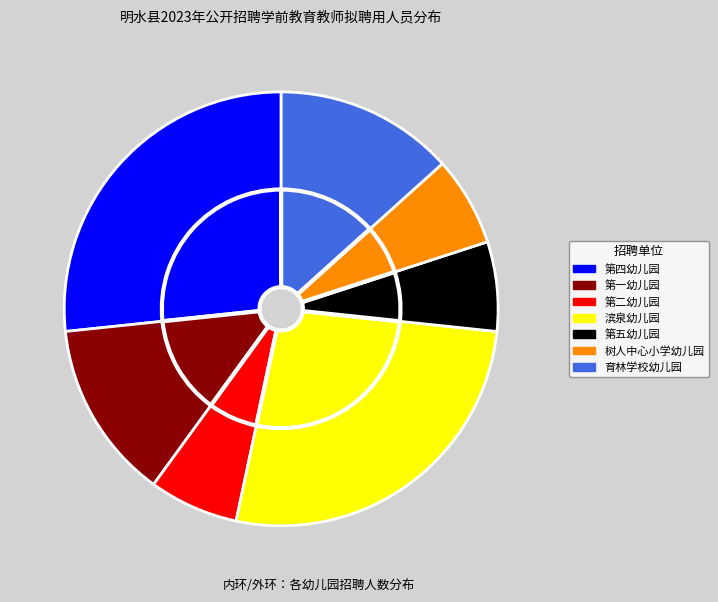

Does 第五幼儿园 represent more than half of the total?

No